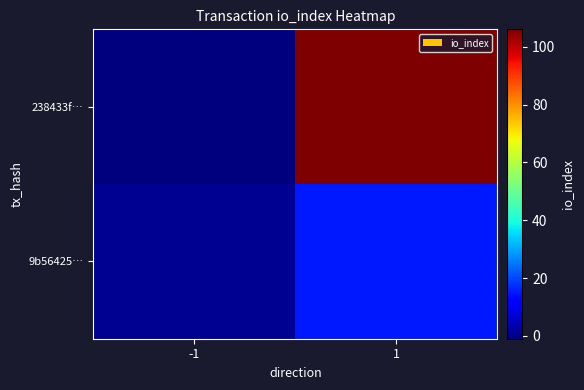

What is the difference between the highest and lowest values at -1?

2